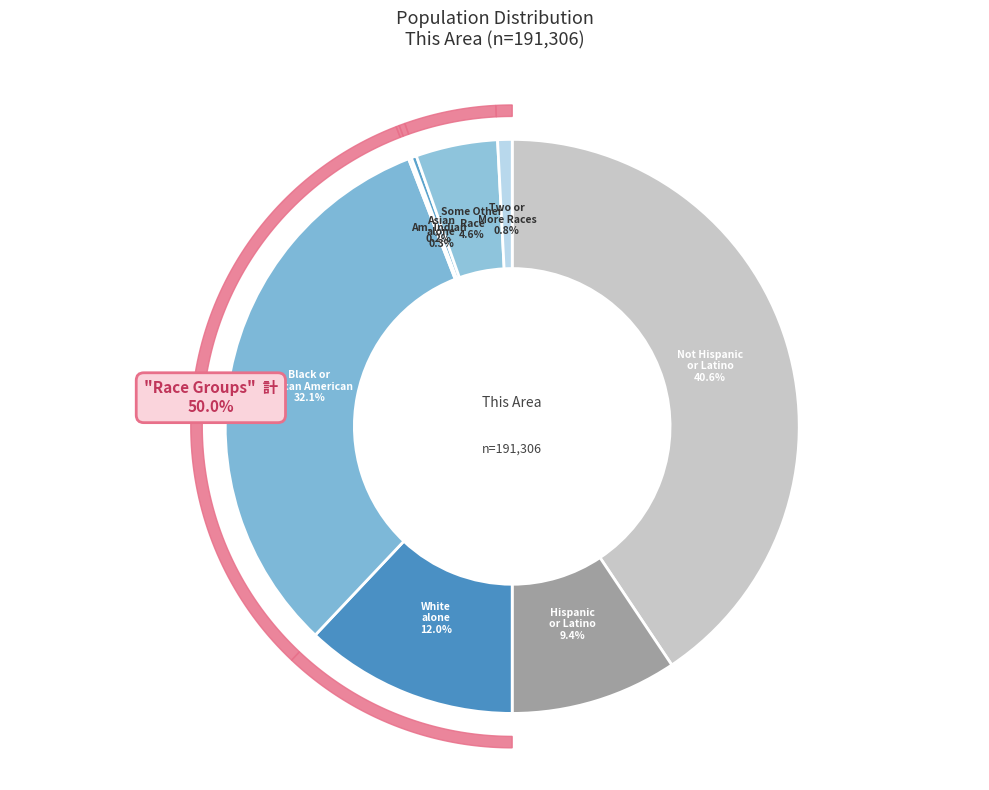

Between Some Other Race alone and Black or African American alone, which is larger?

Black or African American alone